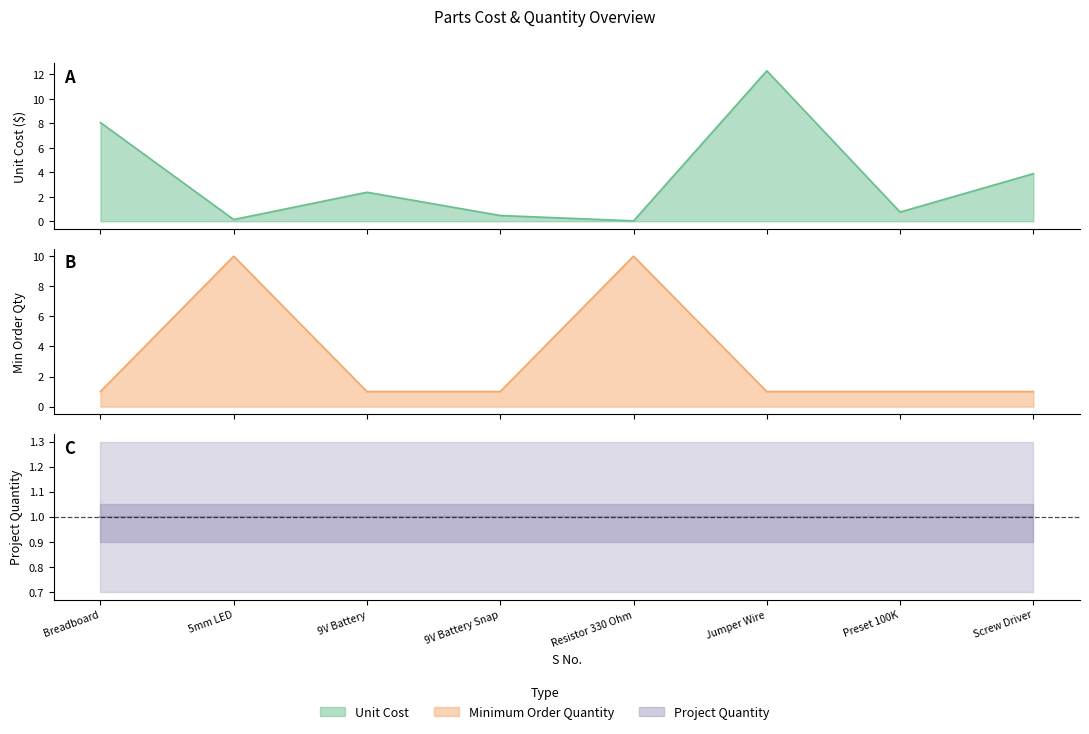

Reading right to left, transcribe all the data shown in this chart.

Unit Cost: 3.9	0.8	12.3	0.0	0.5	2.4	0.1	8.1
Minimum Order Quantity: 1.0	1.0	1.0	10.0	1.0	1.0	10.0	1.0